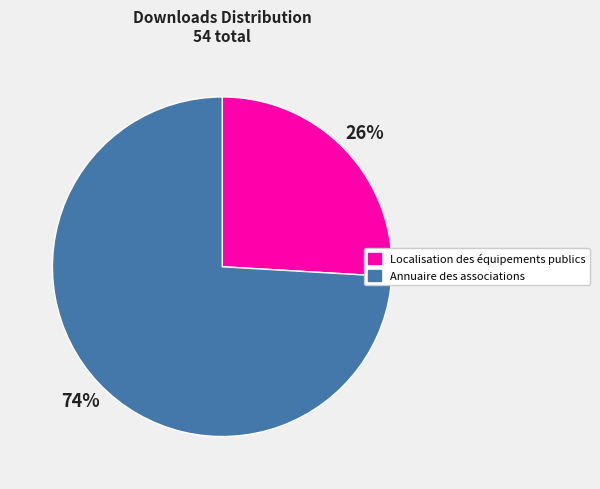

True or false: Localisation des équipements publics accounts for 16% of the total.

False